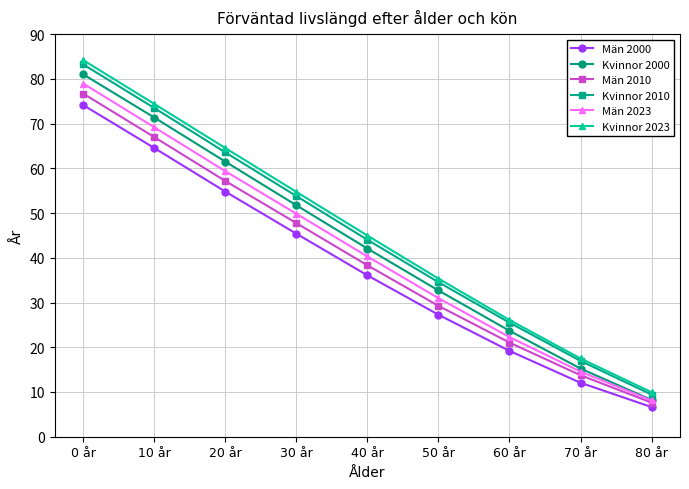

What are all the series names shown in the legend?

Män 2000, Kvinnor 2000, Män 2010, Kvinnor 2010, Män 2023, Kvinnor 2023